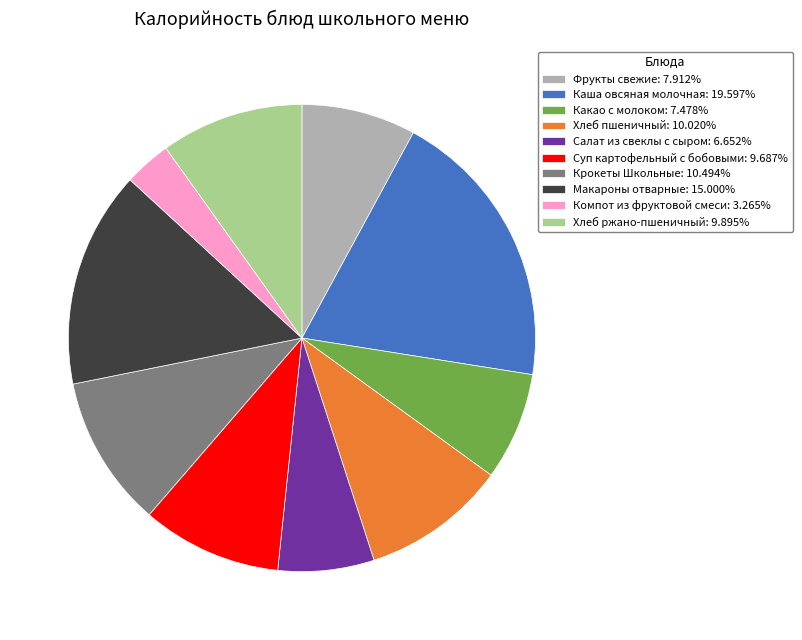

Between Каша овсяная молочная and Хлеб пшеничный, which is larger?

Каша овсяная молочная